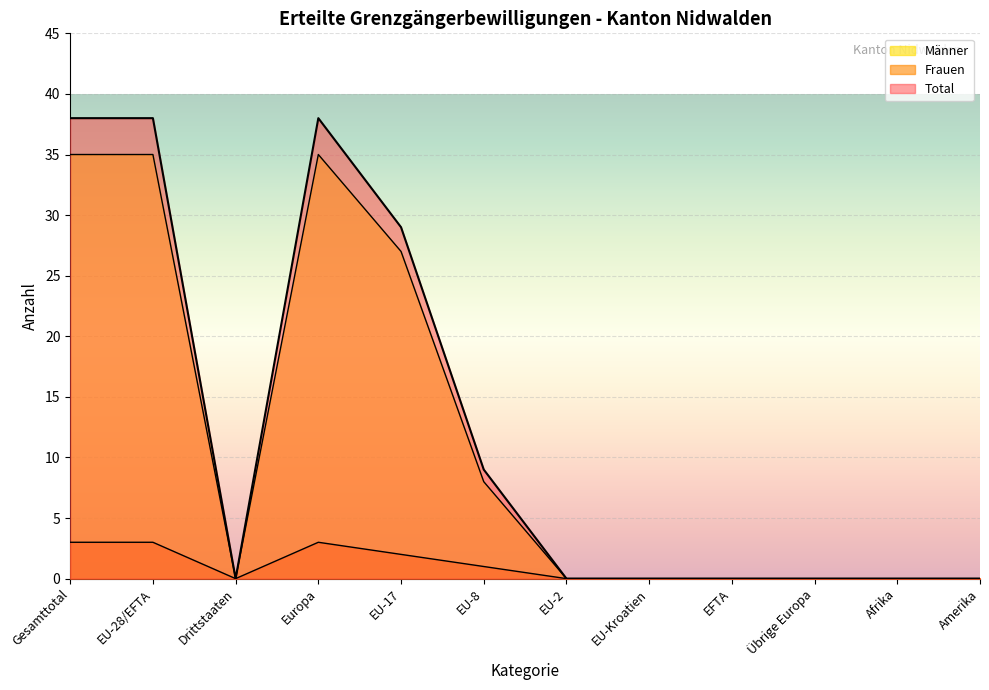

At which label does Männer reach its peak?

Gesamttotal